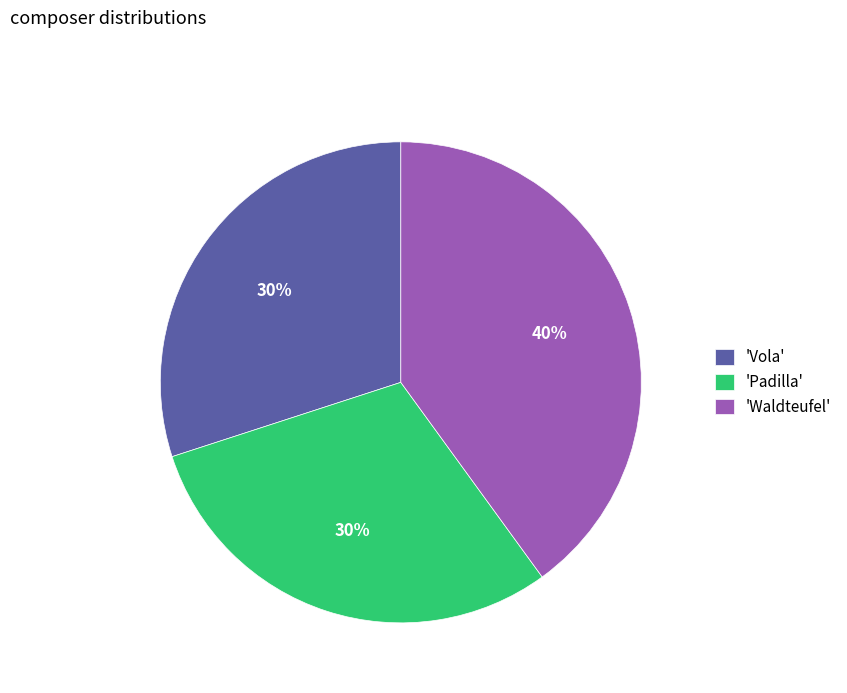

To the nearest percent, what portion does 'Vola' represent?

30%